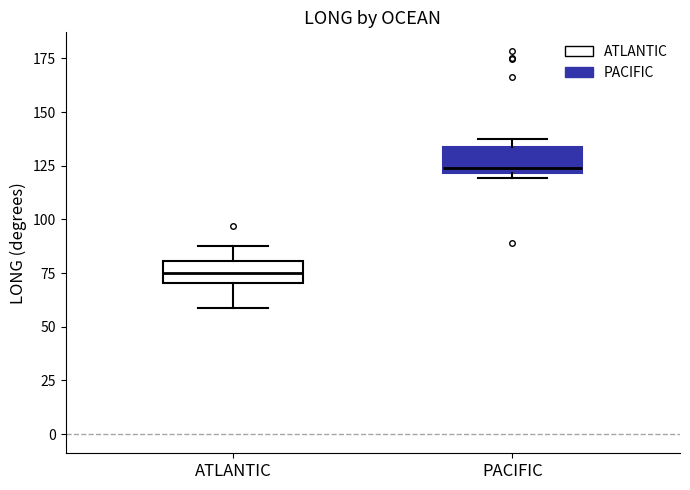

Reading left to right, transcribe this box plot: for each box, give where its median line is, the range the box spans, and where its two whiskers end, as read against the y-axis. The values are not printed on the chart, so give them approximately, as read against the axis.

ATLANTIC: median 75, box 70 to 80, whiskers 60 to 90
PACIFIC: median 125, box 120 to 135, whiskers 120 (just below the box's lower edge) to 135 (just above the box's upper edge)